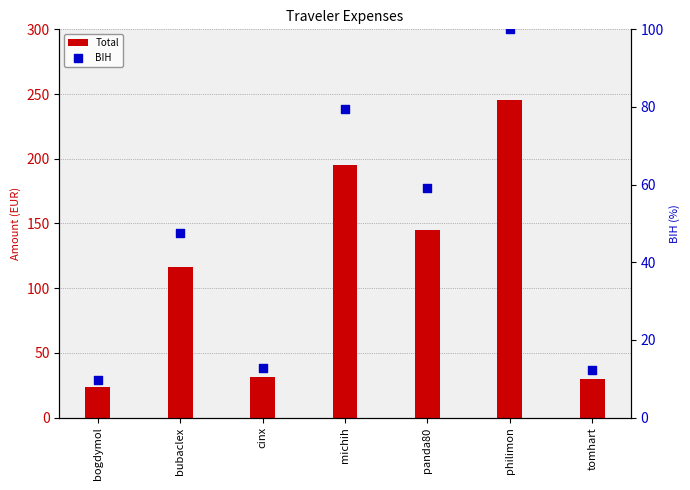

What is the total value across all series at bubaclex?

164.1